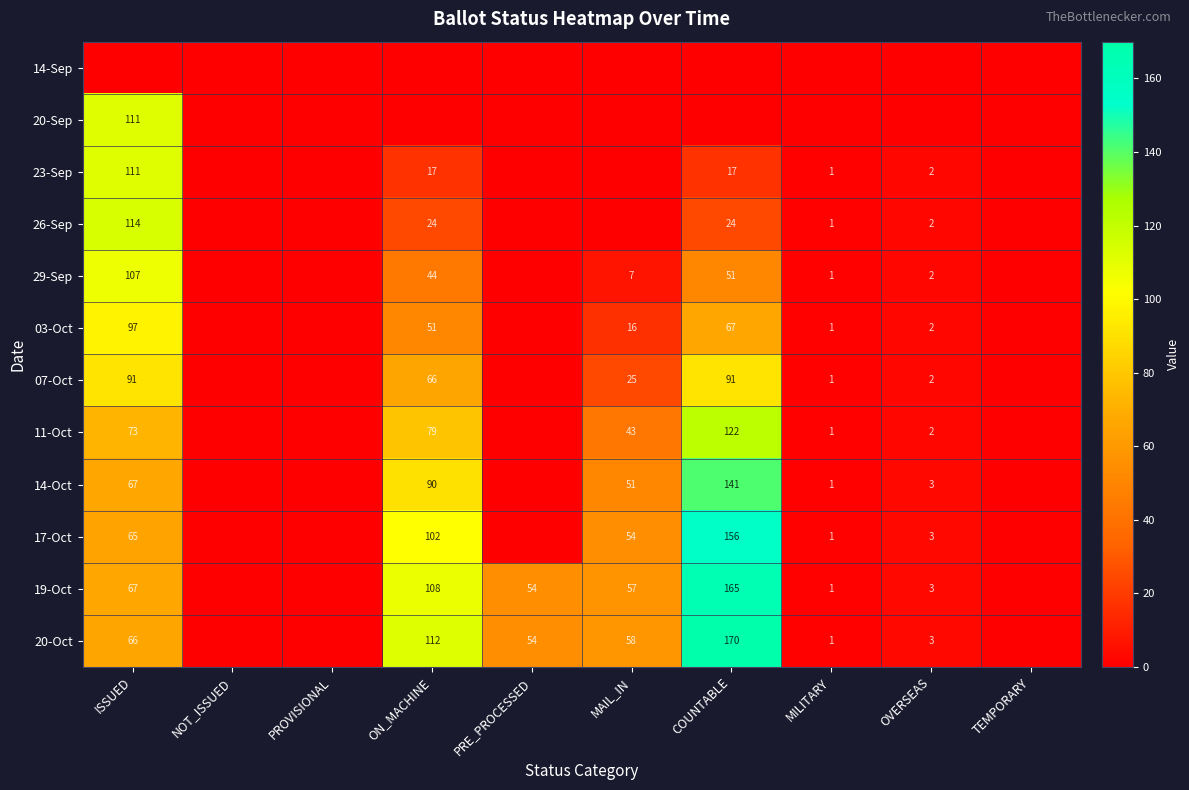

What is the sum of the 29-Sep values at MAIL_IN and OVERSEAS?

9